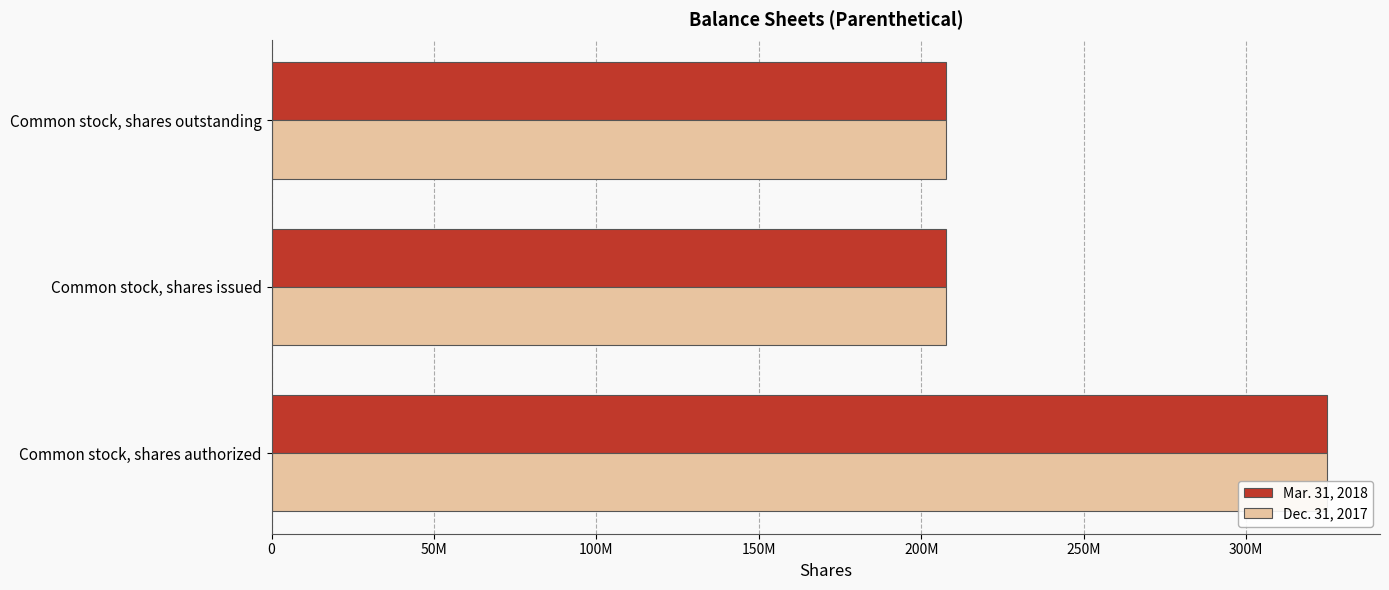

List the series in order of their peak value, lowest first.

Mar. 31, 2018, Dec. 31, 2017